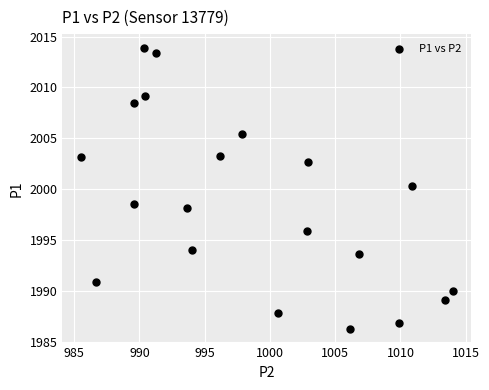

What is the range of Y values (max minus min)?

27.6